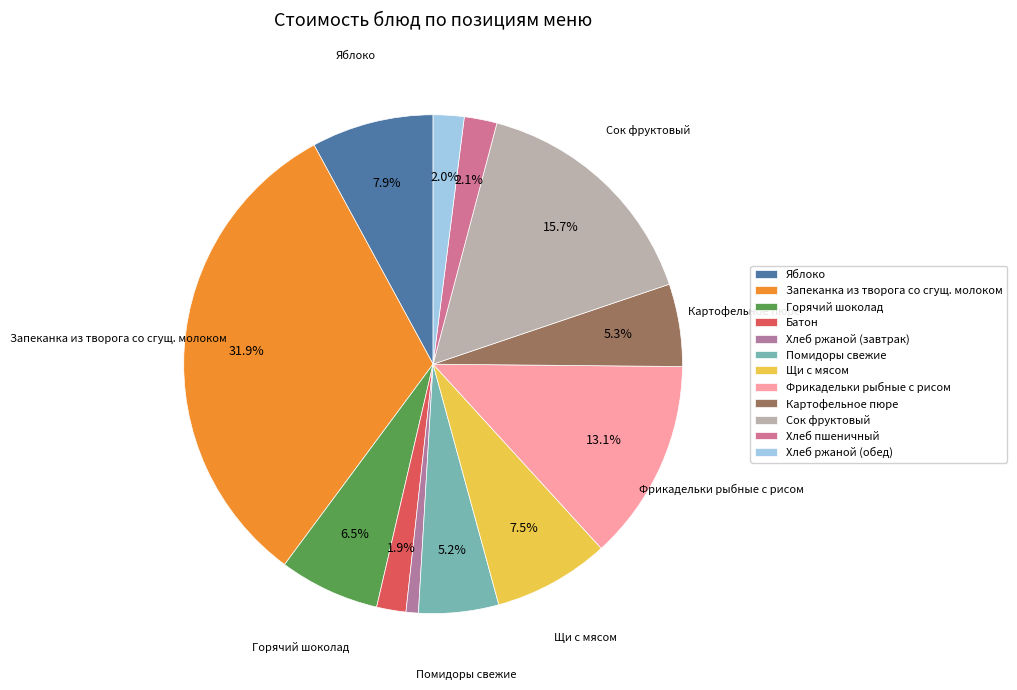

Count the number of slices in the pie.

12